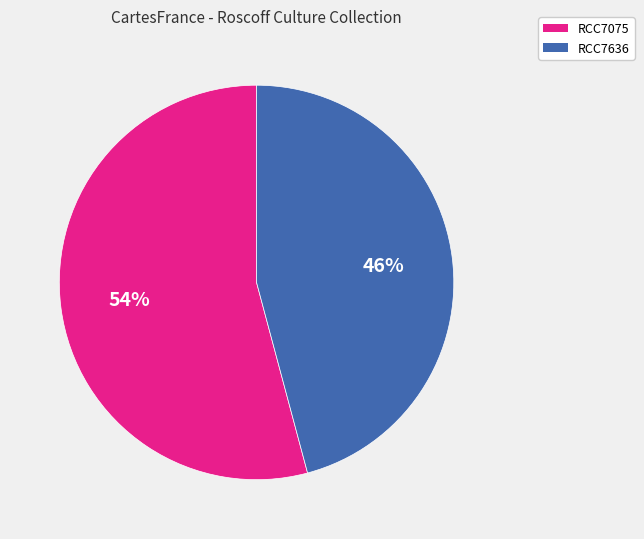

How many slices are in this pie chart?

2